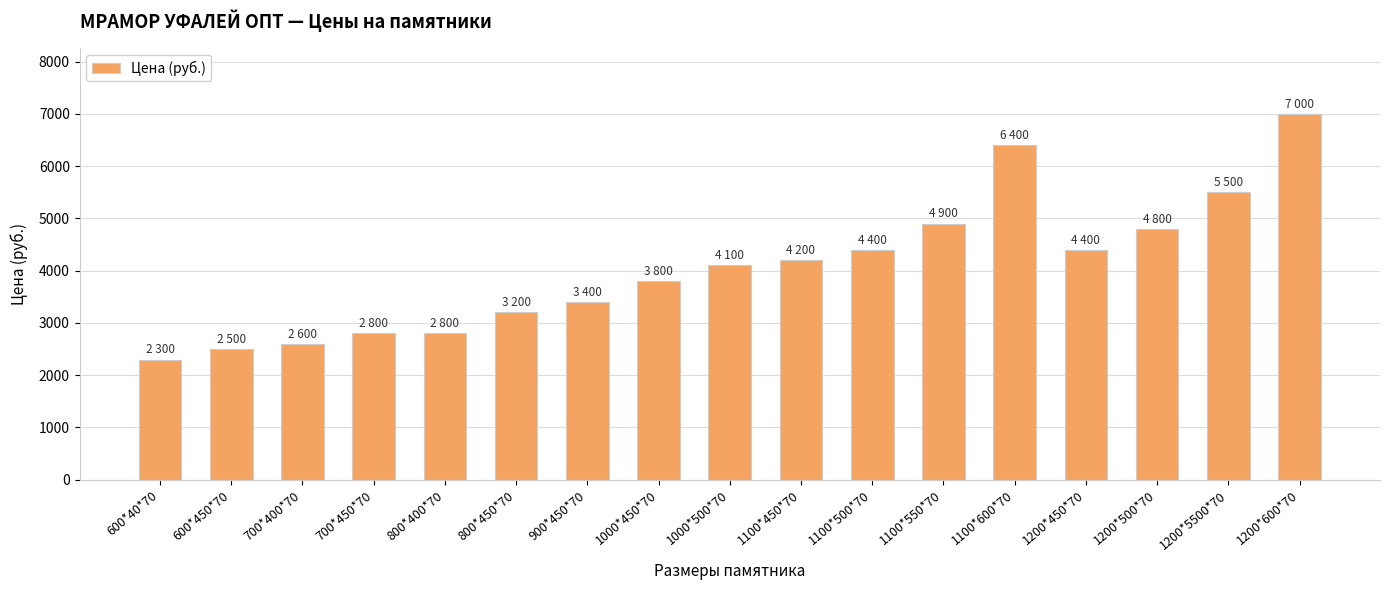

The value at 1100*450*70 is 6069. True or false?

False